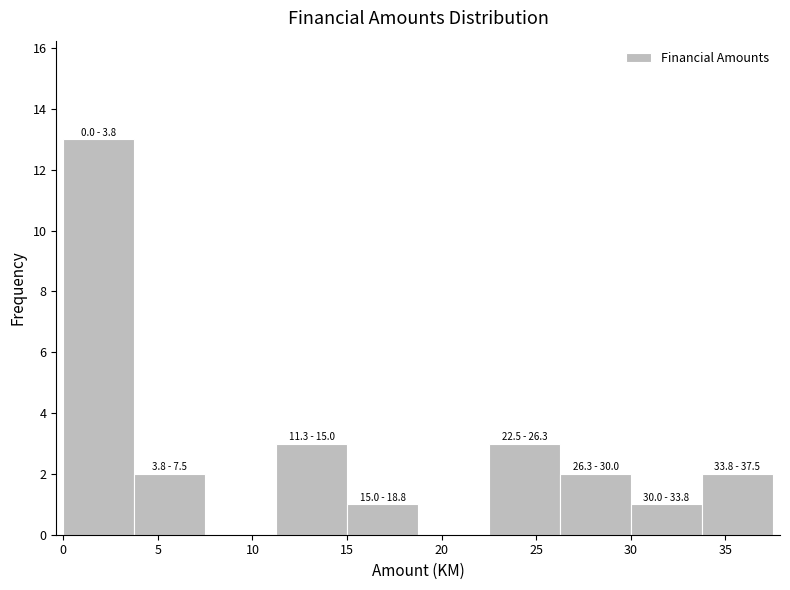

Over which range of the x-axis is the bar tallest?

0.0 to 4.0